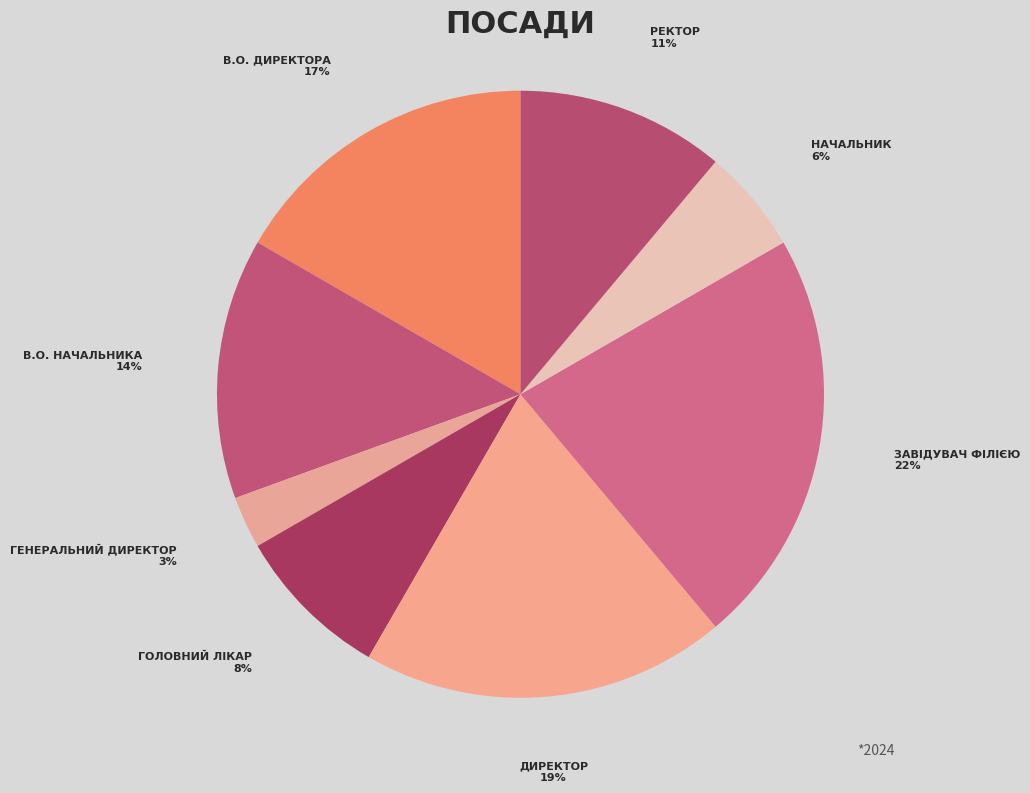

How many segments does this pie chart have?

8